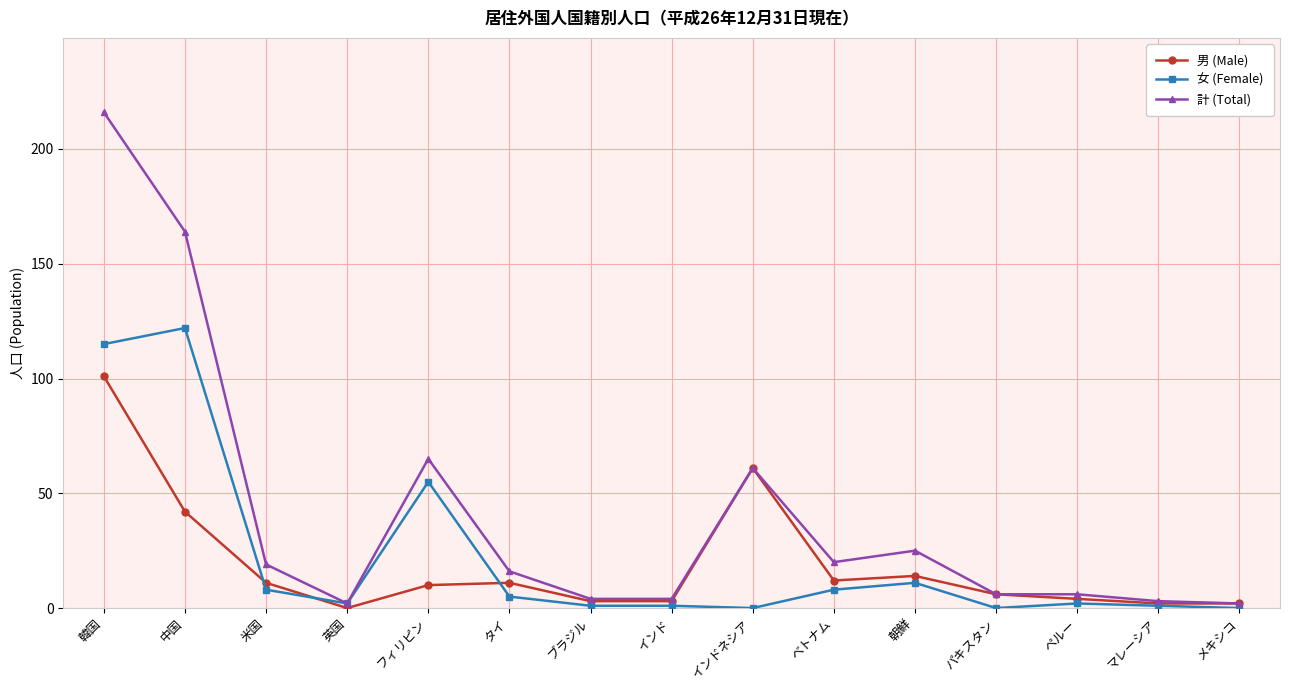

Reading right to left, what are all the values shown in this chart?

男 (Male): メキシコ=2	マレーシア=2	ペルー=4	パキスタン=6	朝鮮=14	ベトナム=12	インドネシア=61	インド=3	ブラジル=3	タイ=11	フィリピン=10	英国=0	米国=11	中国=42	韓国=101
女 (Female): メキシコ=0	マレーシア=1	ペルー=2	パキスタン=0	朝鮮=11	ベトナム=8	インドネシア=0	インド=1	ブラジル=1	タイ=5	フィリピン=55	英国=2	米国=8	中国=122	韓国=115
計 (Total): メキシコ=2	マレーシア=3	ペルー=6	パキスタン=6	朝鮮=25	ベトナム=20	インドネシア=61	インド=4	ブラジル=4	タイ=16	フィリピン=65	英国=2	米国=19	中国=164	韓国=216